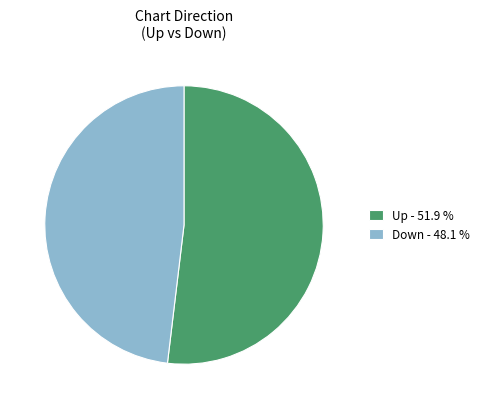

What is the ratio of the value at Down - 48.1 % to the value at Up - 51.9 %?

0.9